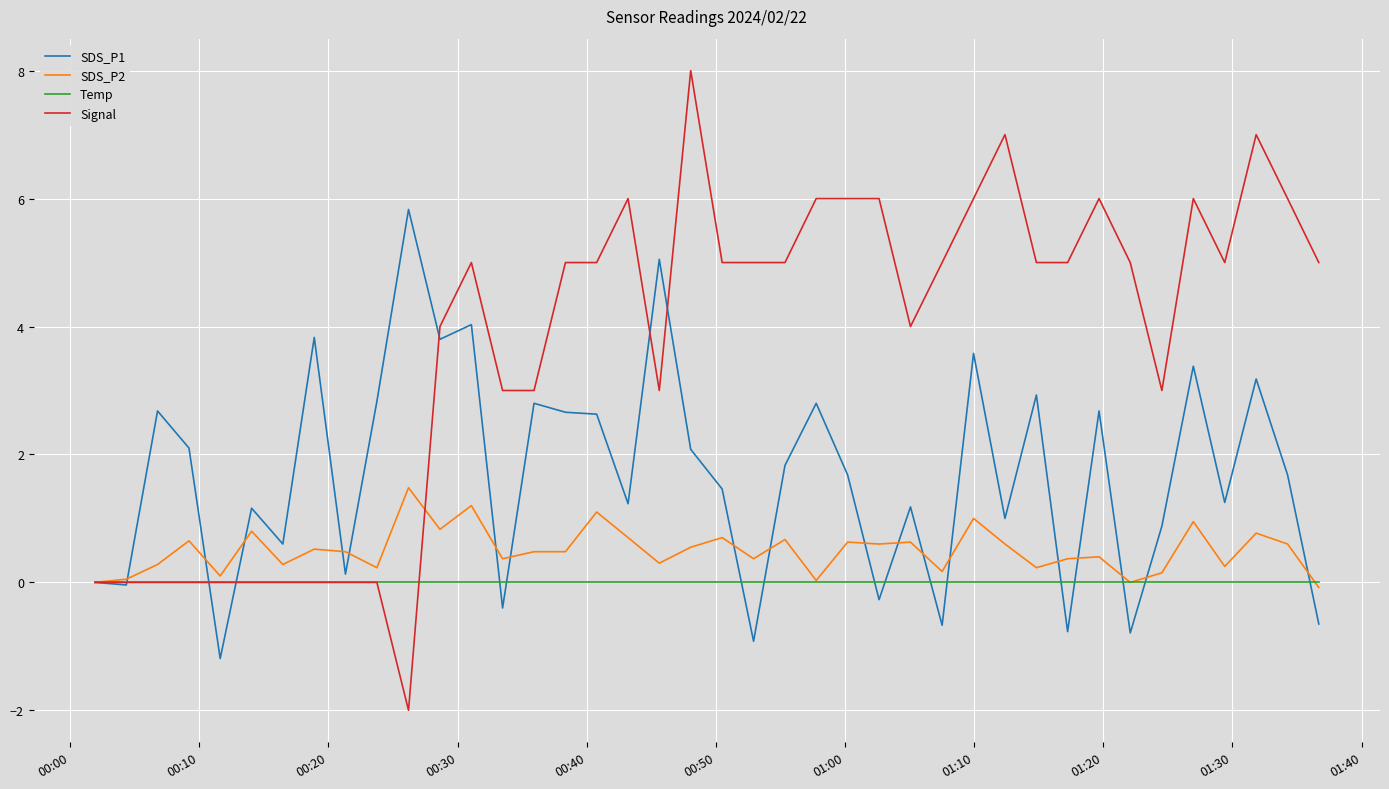

How many lines are shown in the chart?

4